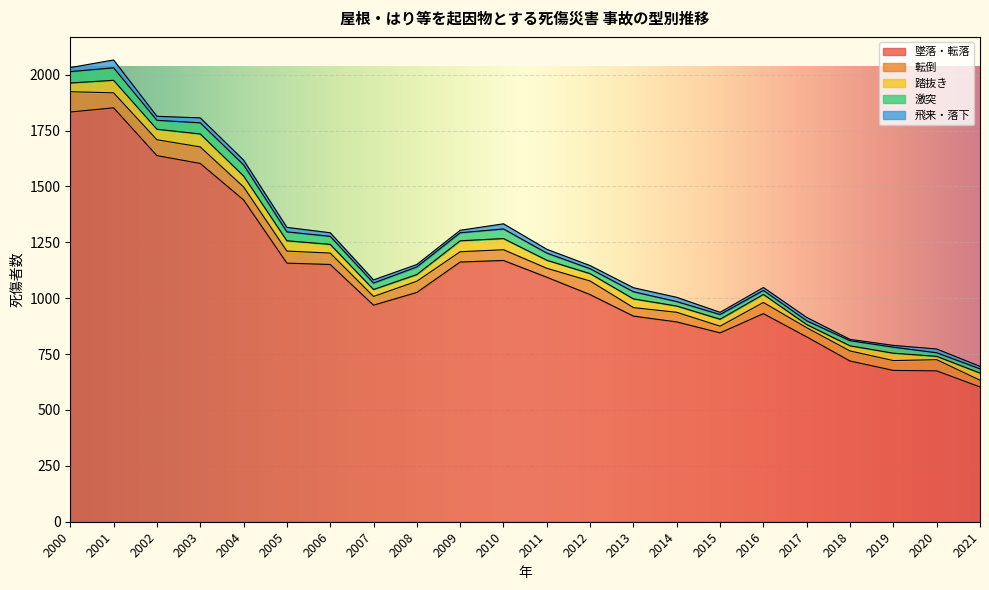

Is the value of 転倒 at 2018 greater than the value of 墜落・転落 at 2007?

No